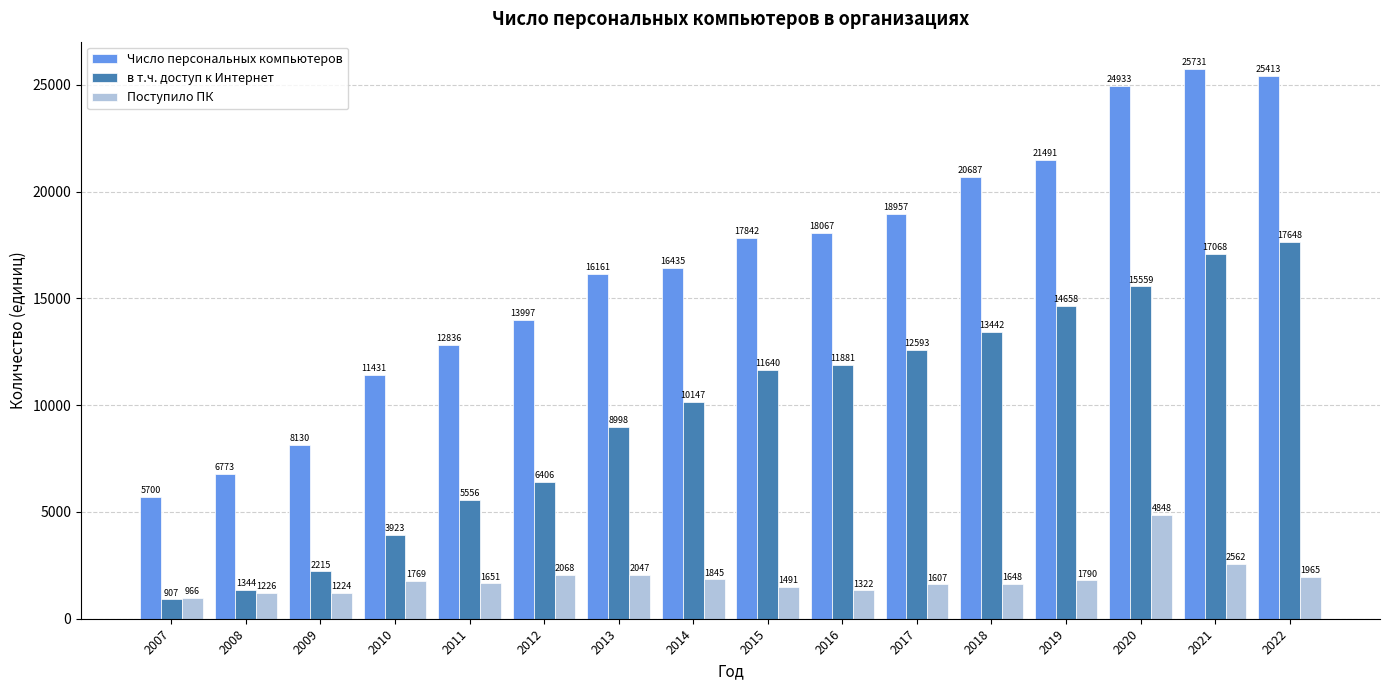

Reading left to right, list all the values displayed in this chart.

Число персональных компьютеров: 5700	6773	8130	11431	12836	13997	16161	16435	17842	18067	18957	20687	21491	24933	25731	25413
в т.ч. доступ к Интернет: 907	1344	2215	3923	5556	6406	8998	10147	11640	11881	12593	13442	14658	15559	17068	17648
Поступило ПК: 966	1226	1224	1769	1651	2068	2047	1845	1491	1322	1607	1648	1790	4848	2562	1965